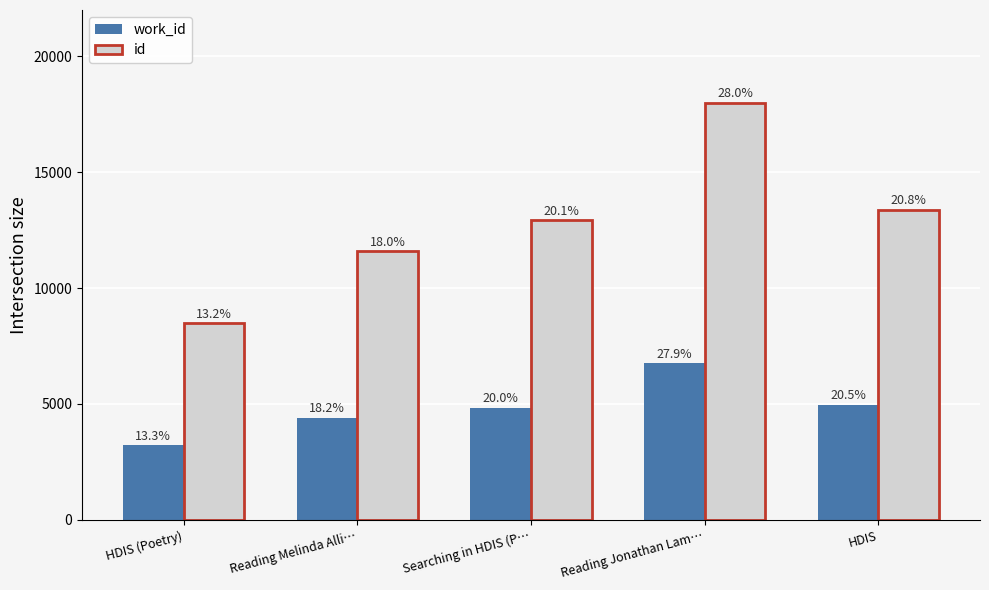

What is the minimum value shown in the chart?

3227